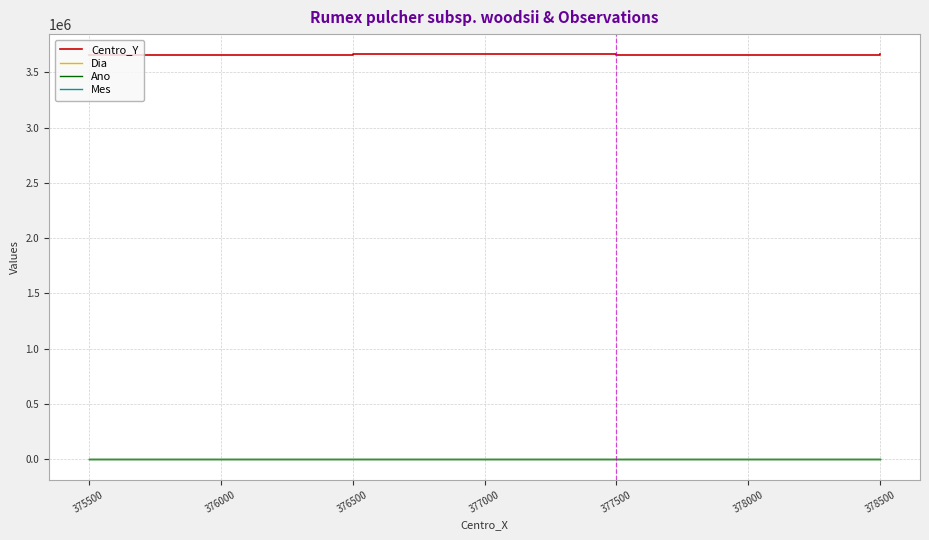

True or false: Mes and Ano cross at least once.

False